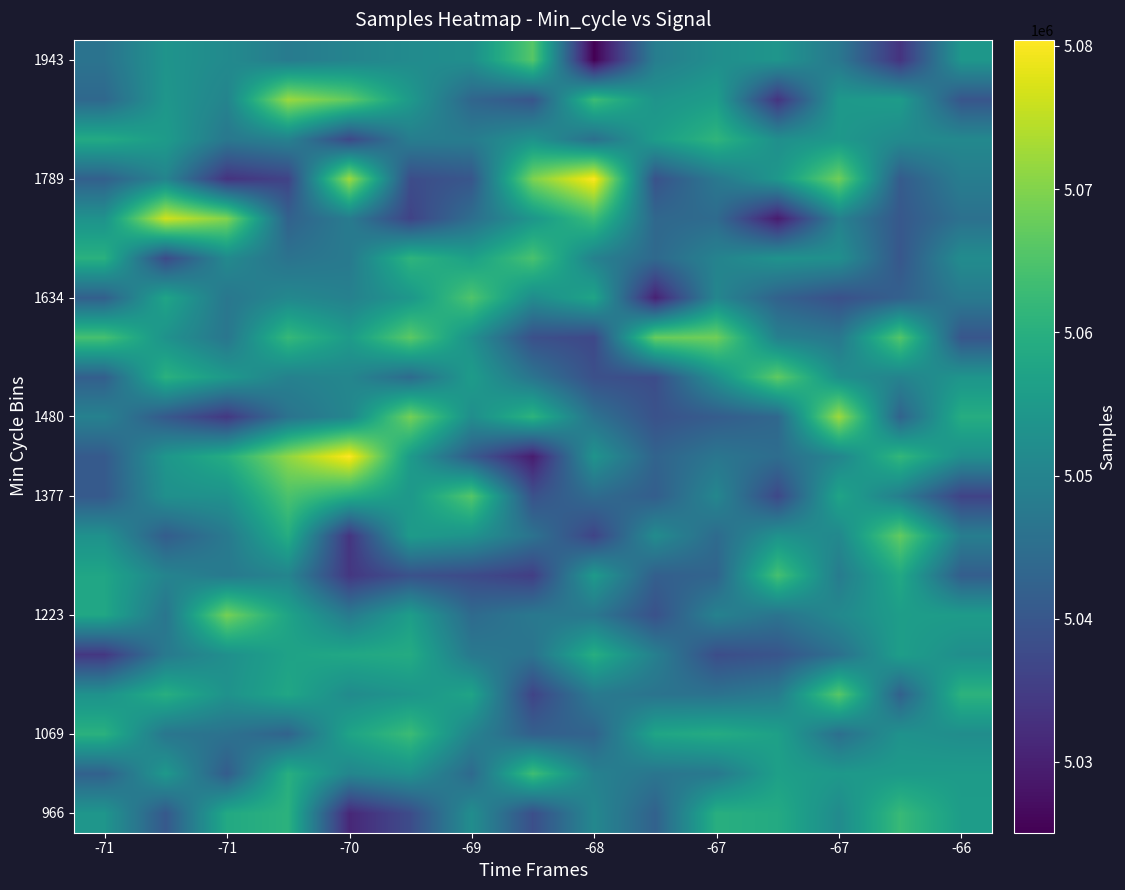

How many series are shown in this chart?

20